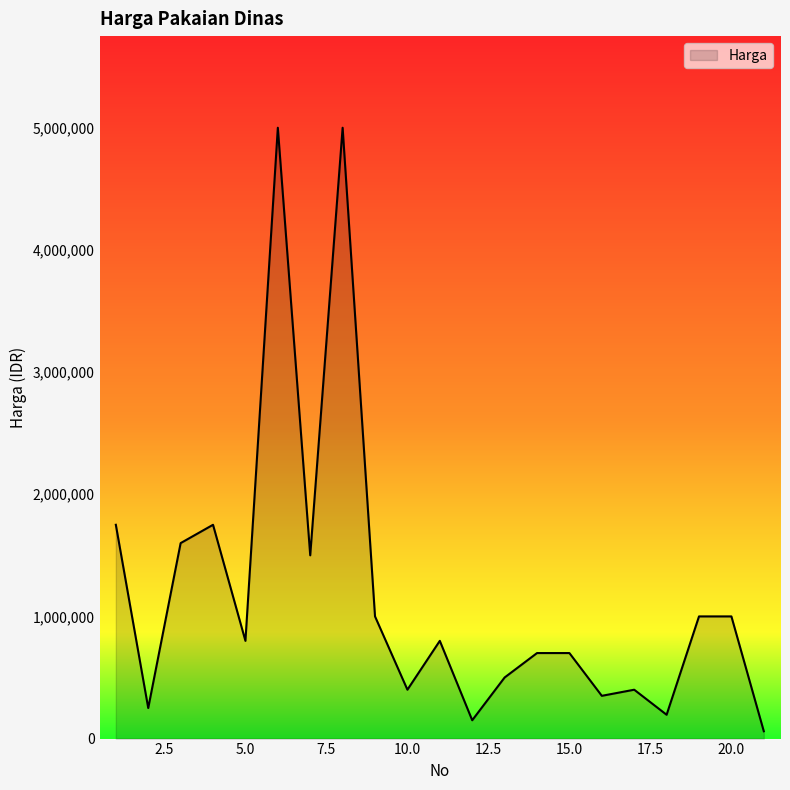

What is the greatest value displayed?

5000000